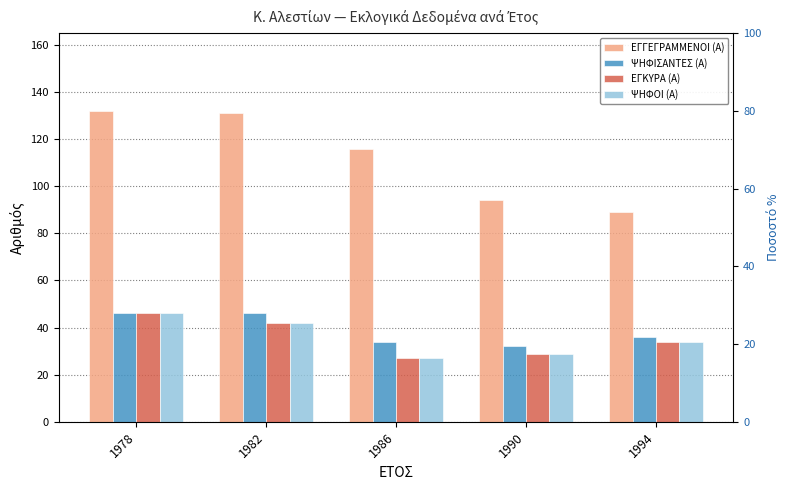

At which label does ΕΓΚΥΡΑ (Α) first exceed 34?

1978